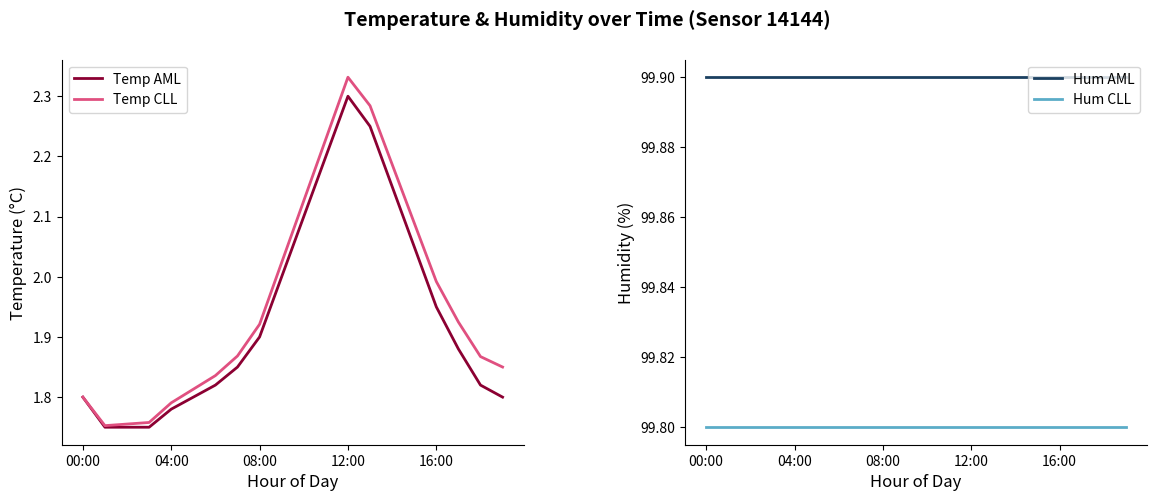

Does the chart have visible grid lines?

No